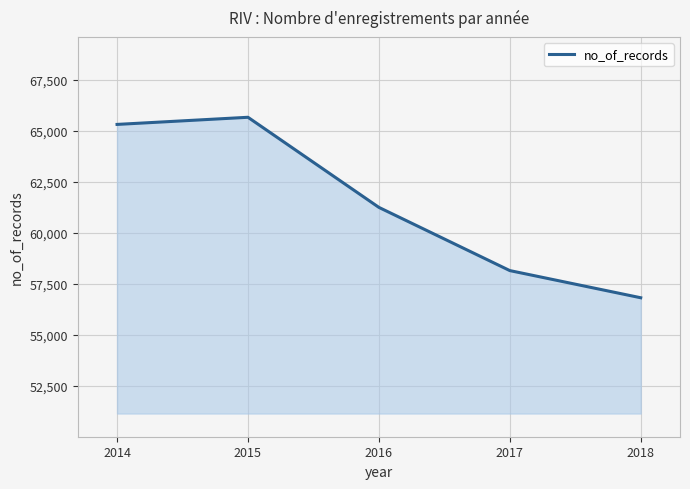

Rank the categories by value from lowest to highest.

2018, 2017, 2016, 2014, 2015